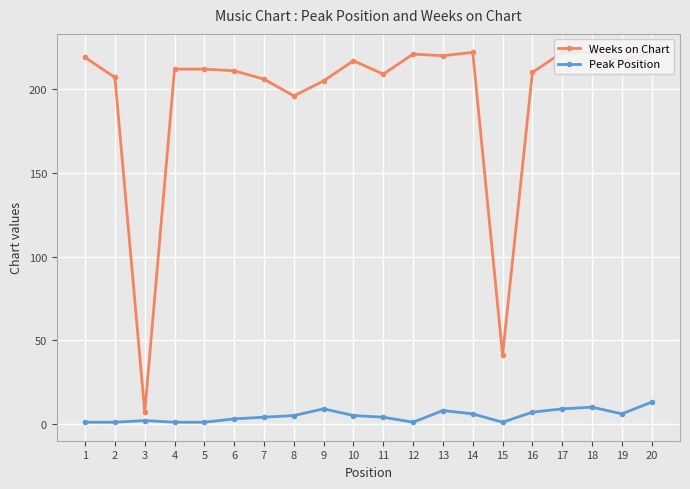

Is this an area chart (filled region under the line)?

No